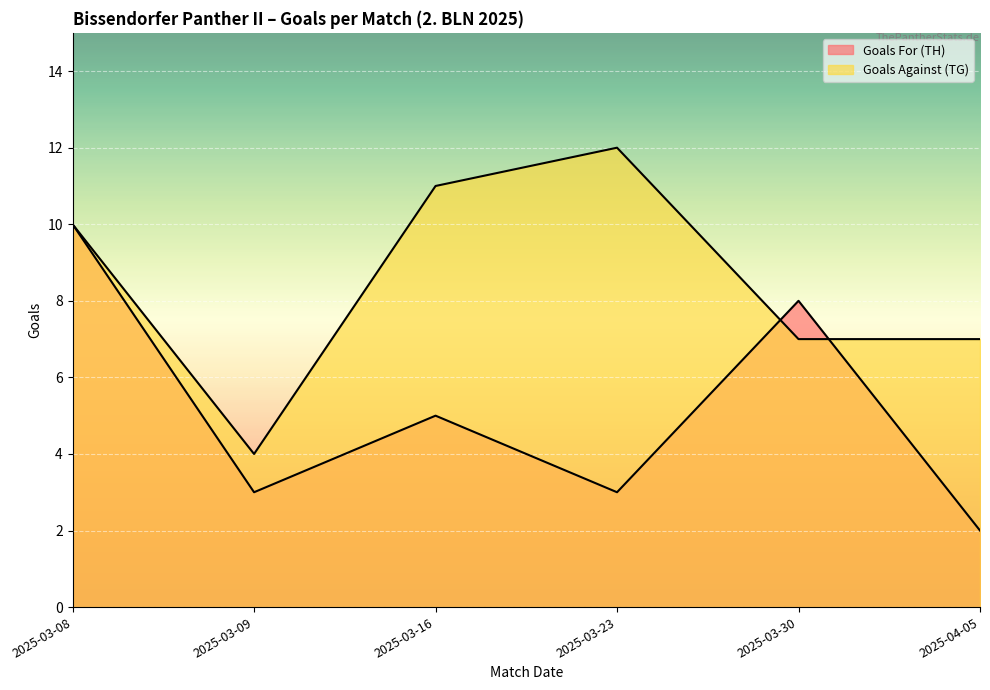

What is the difference between the maximum and second lowest values in the Goals For (TH) series?

7